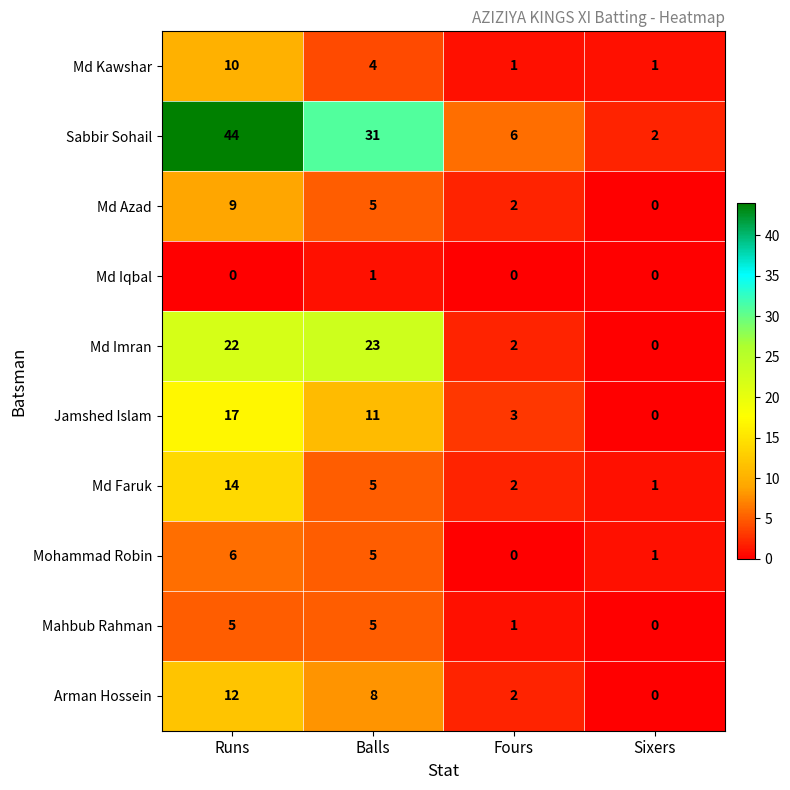

Which series changed the most between Runs and Balls?

Sabbir Sohail